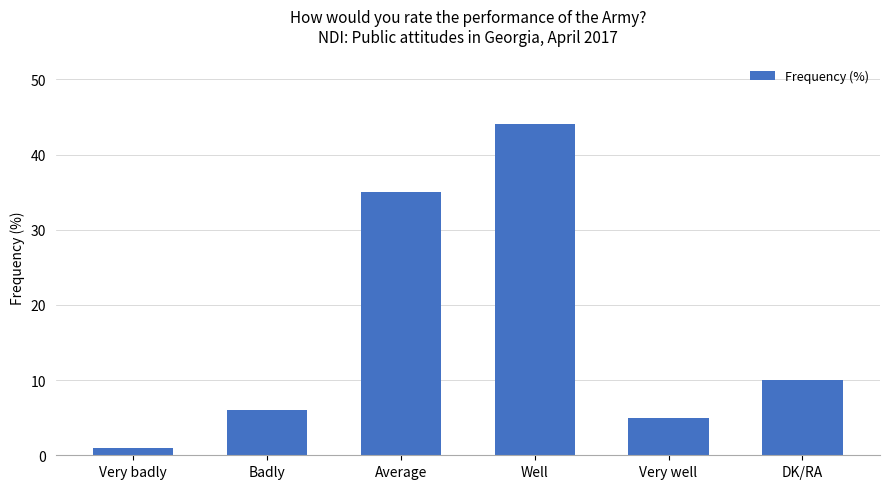

Is it true that the value at Very badly is 1?

True